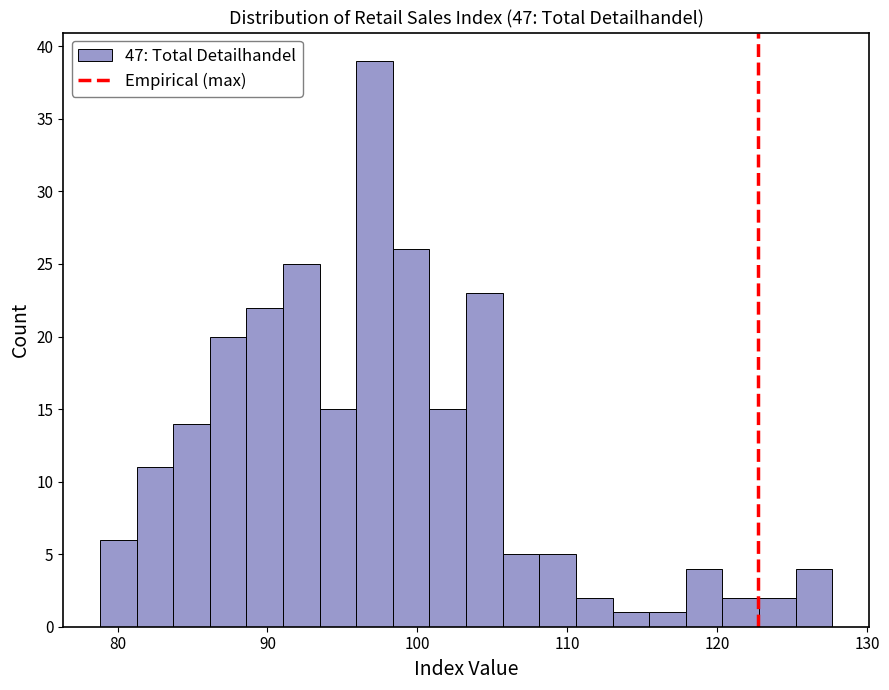

Read against the x-axis, roughly where is the centre of the tallest bar?

97